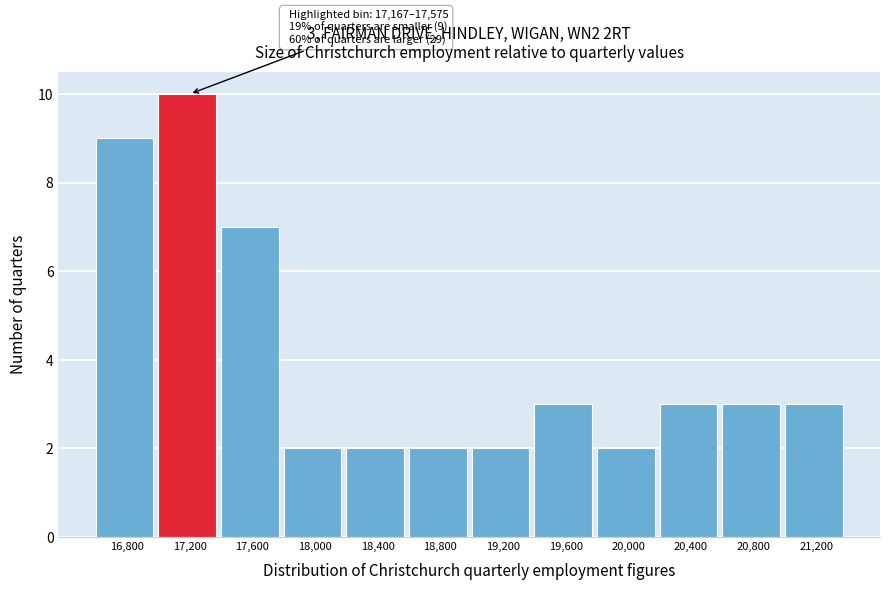

Reading left to right, what are all the values shown in this chart?

16,800=9	17,200=10	17,600=7	18,000=2	18,400=2	18,800=2	19,200=2	19,600=3	20,000=2	20,400=3	20,800=3	21,200=3